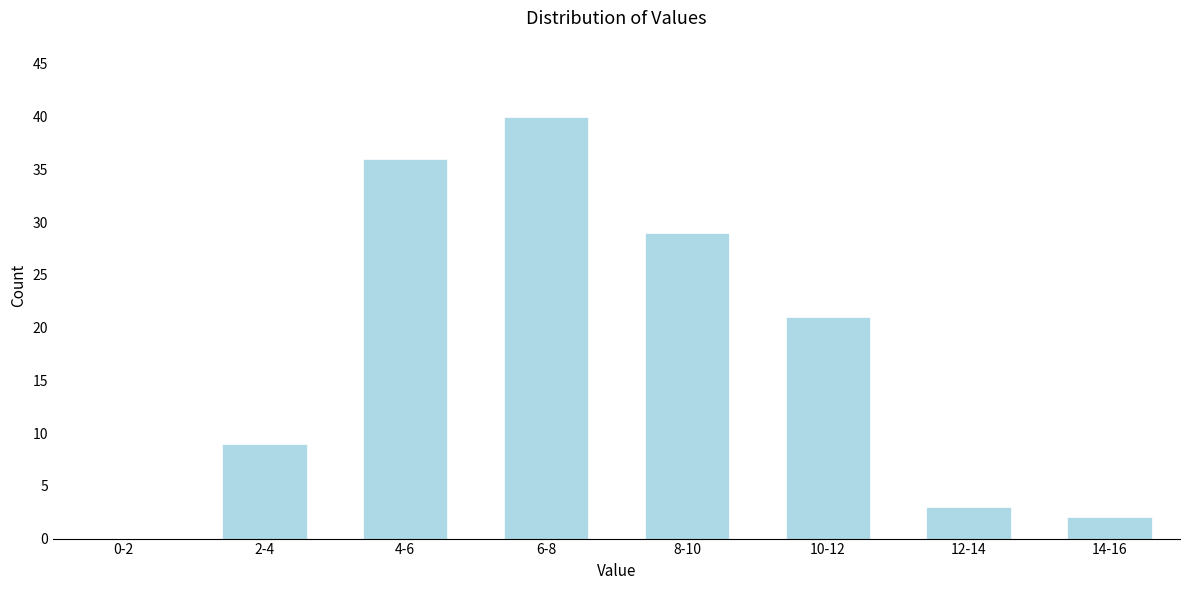

Reading left to right, extract all data points from this chart.

0-2=0	2-4=9	4-6=36	6-8=40	8-10=29	10-12=21	12-14=3	14-16=2